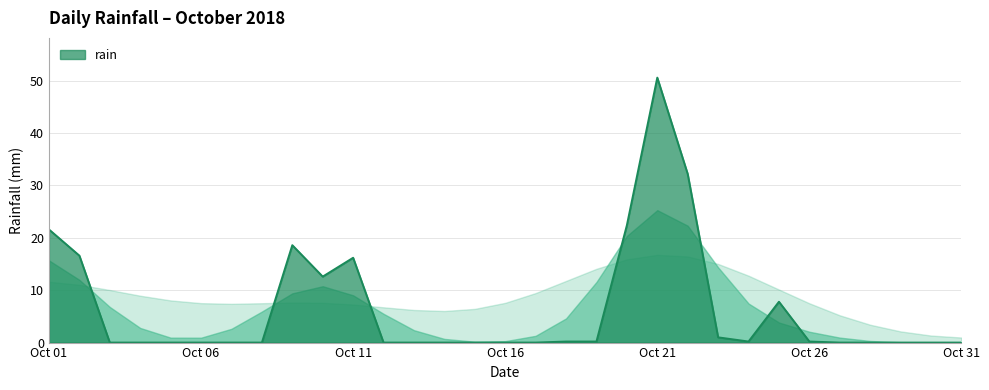

What is the maximum value shown in the chart?

50.6